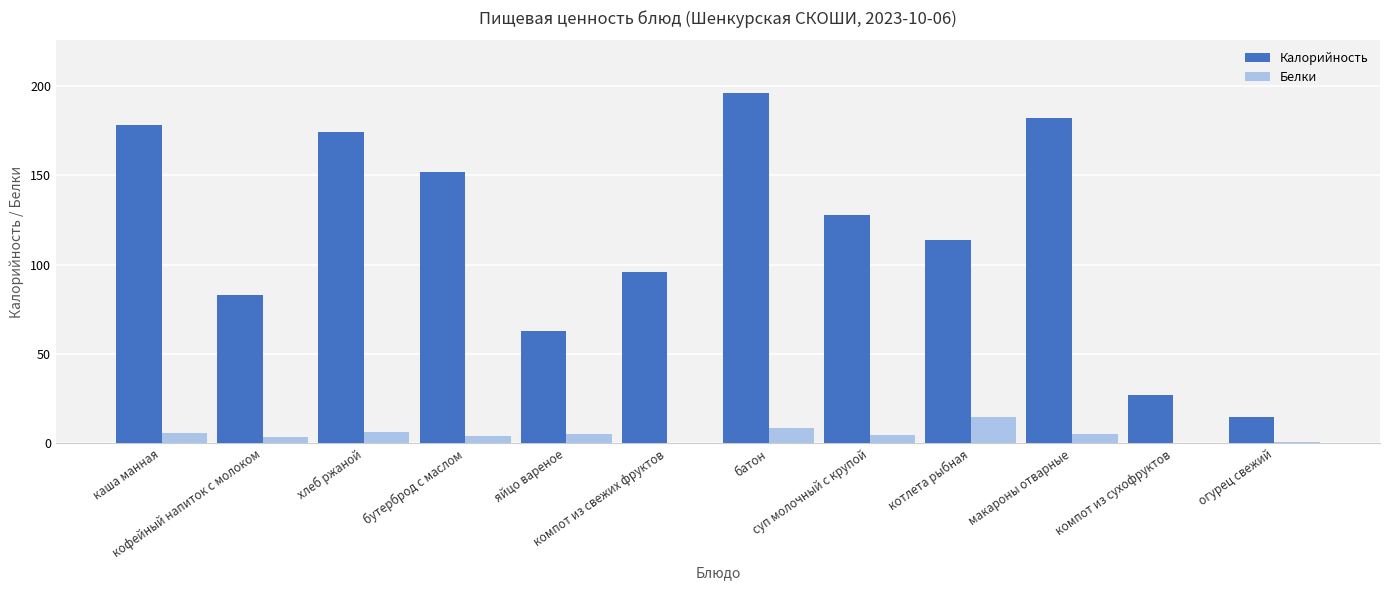

At which category is the sum across all series the highest?

батон